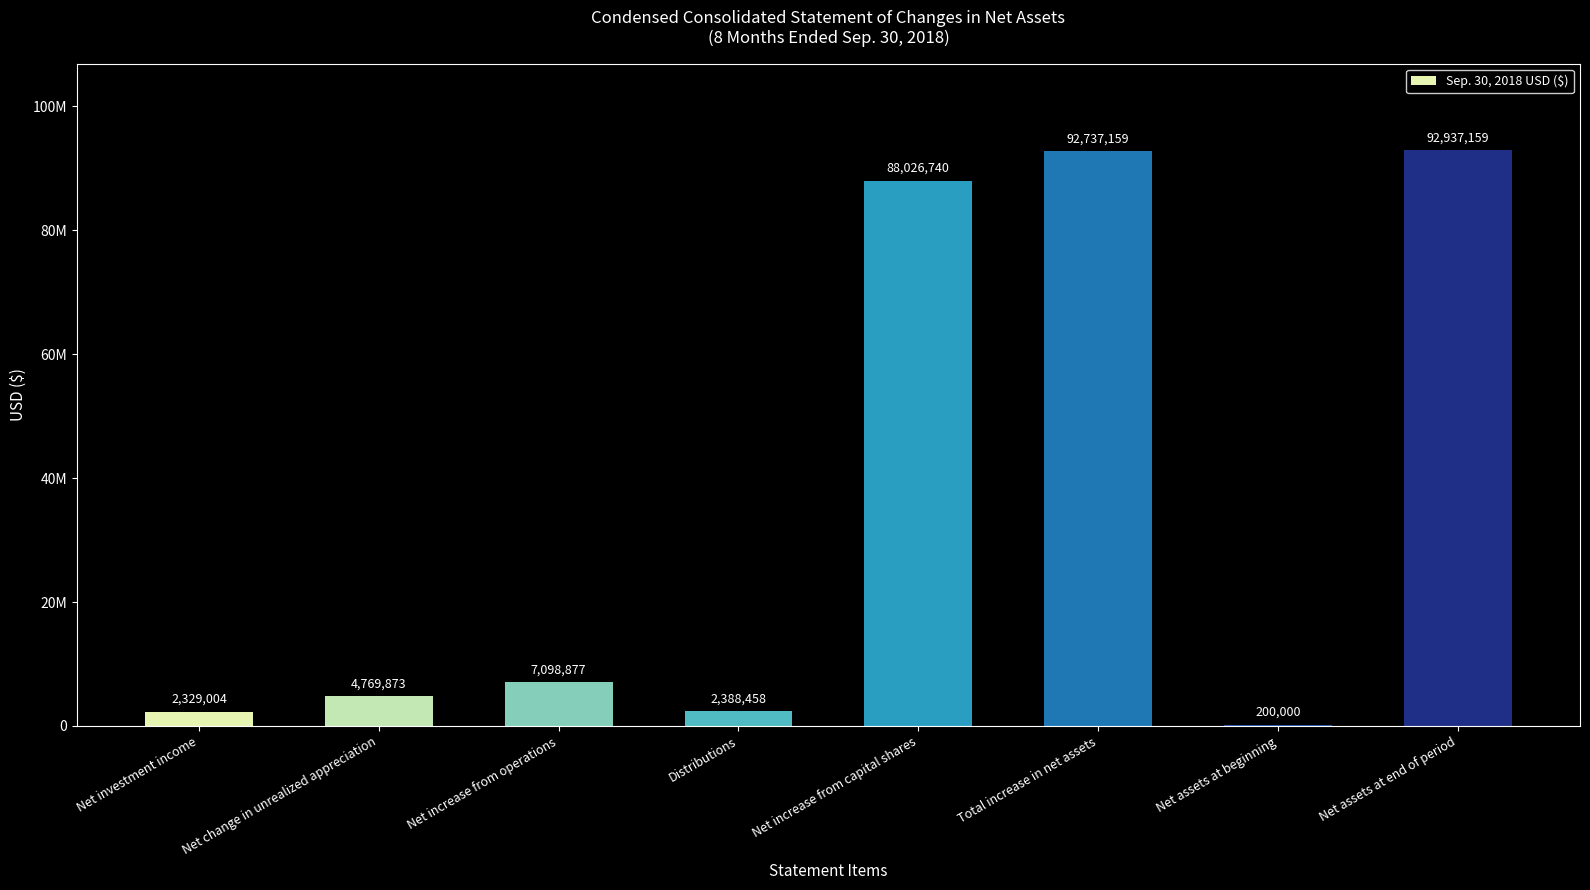

What is the average value?

36310909